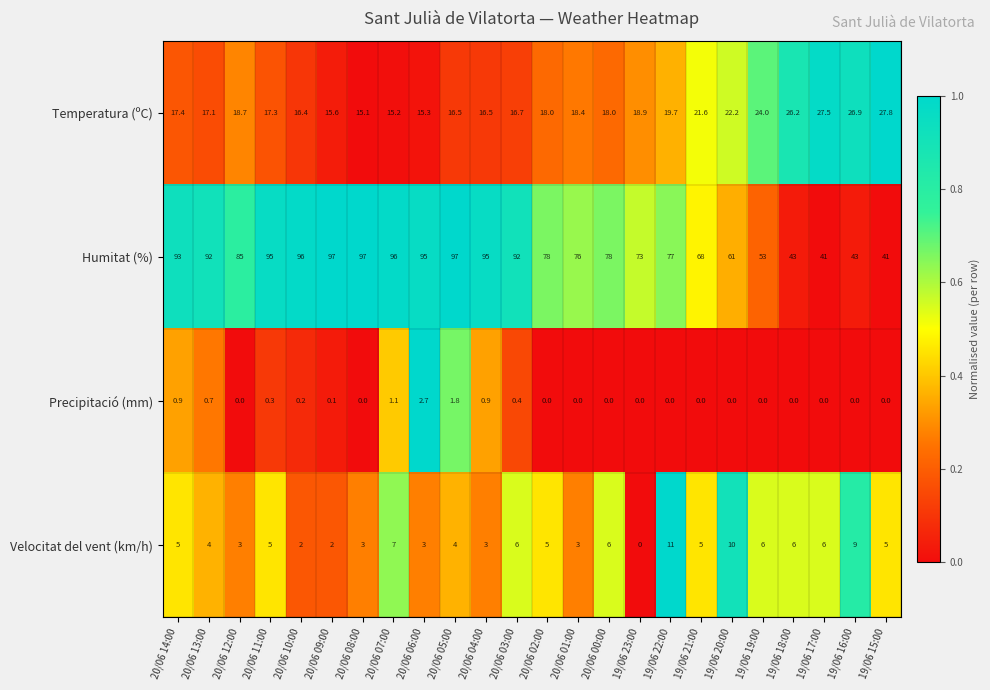

Is it true that Velocitat del vent (km/h) equals 3.1 at 20/06 00:00?

False